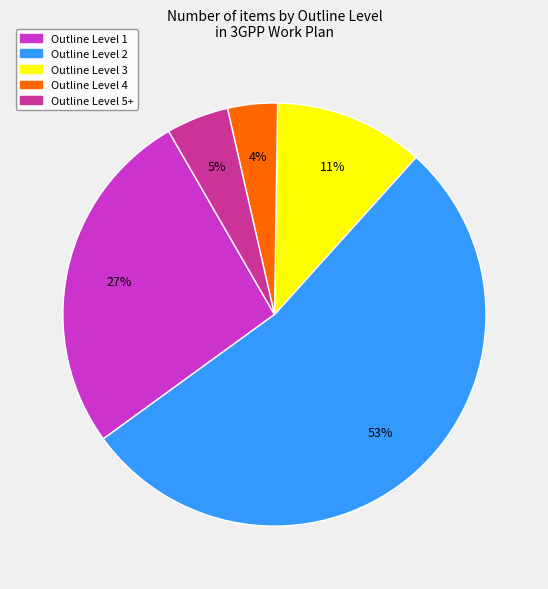

To the nearest percent, what is the difference between the Outline Level 2 and Outline Level 3 slice percentages?

42%